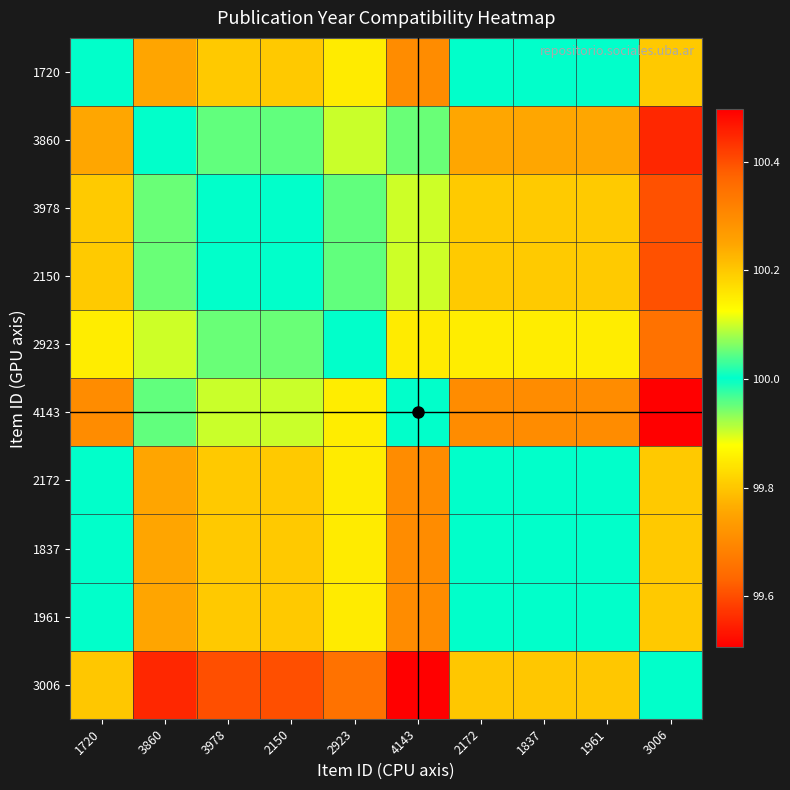

At how many categories does at least one series exceed 99?

10